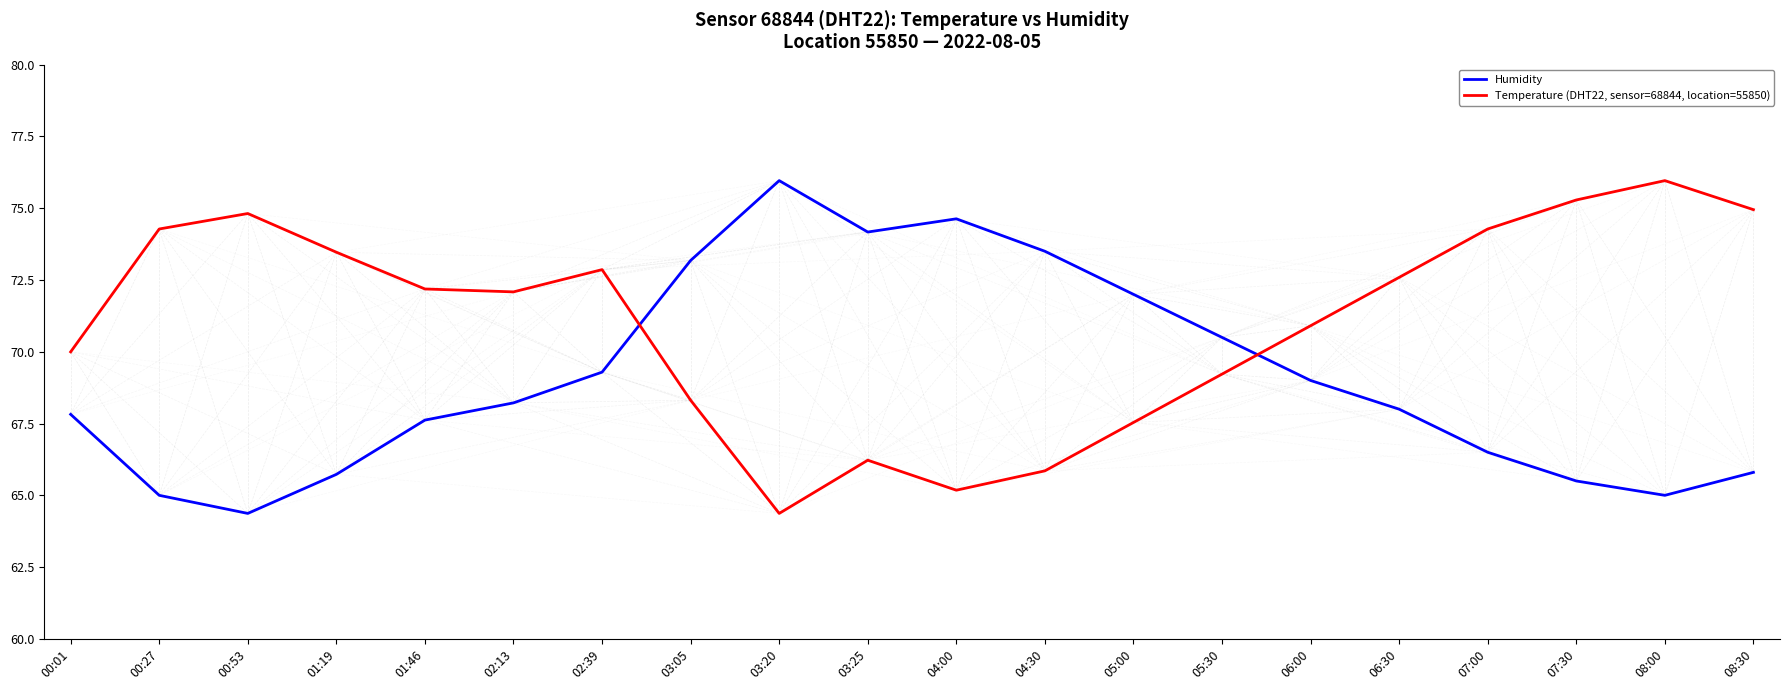

What is the spread (max minus min) of values at 03:25?

7.9